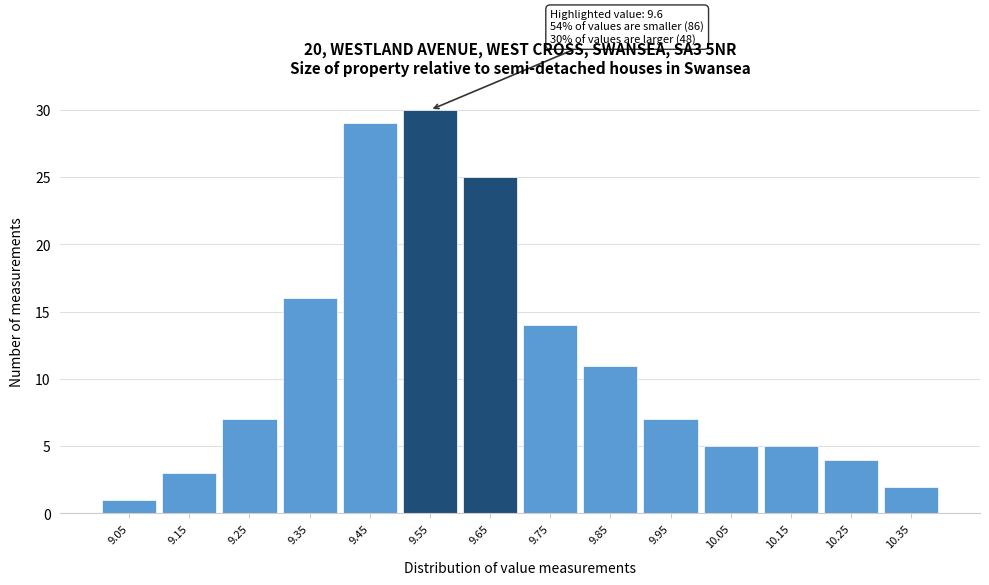

Over which range of the x-axis is the bar tallest?

9.5 to 9.6